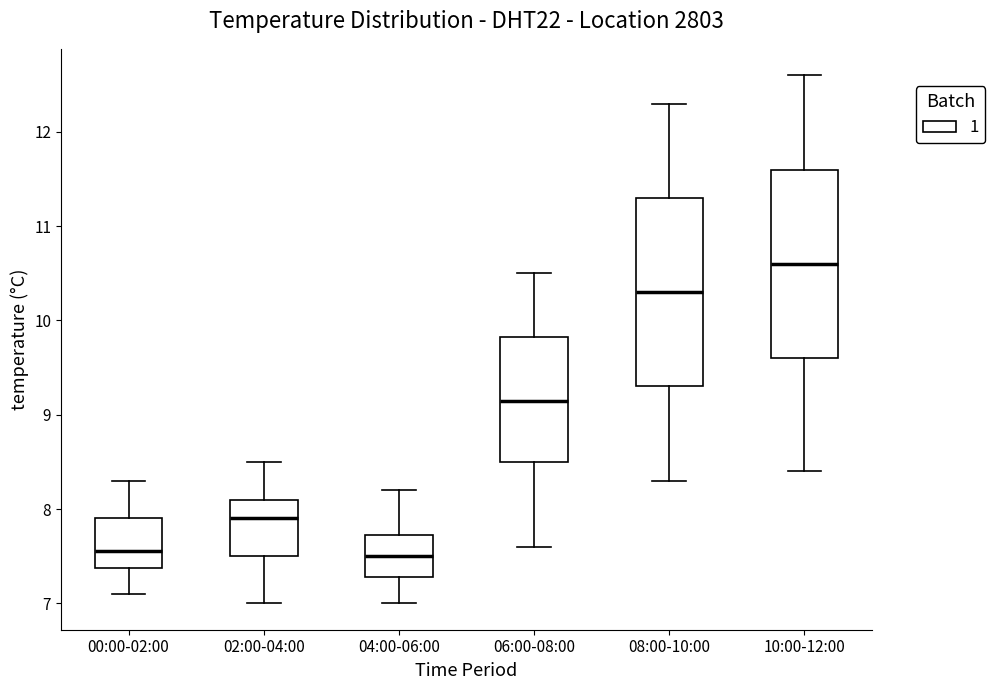

Reading left to right, read every box against the y-axis: the position of its median line, the range the box covers, and the ends of its whiskers. The values are not printed on the chart, so give them approximately, as read against the axis.

00:00-02:00: median 7.6, box 7.4 to 7.9, whiskers 7.1 to 8.3
02:00-04:00: median 7.9, box 7.5 to 8.1, whiskers 7.0 to 8.5
04:00-06:00: median 7.5, box 7.3 to 7.7, whiskers 7.0 to 8.2
06:00-08:00: median 9.2, box 8.5 to 9.8, whiskers 7.6 to 10.5
08:00-10:00: median 10.3, box 9.3 to 11.3, whiskers 8.3 to 12.3
10:00-12:00: median 10.6, box 9.6 to 11.6, whiskers 8.4 to 12.6